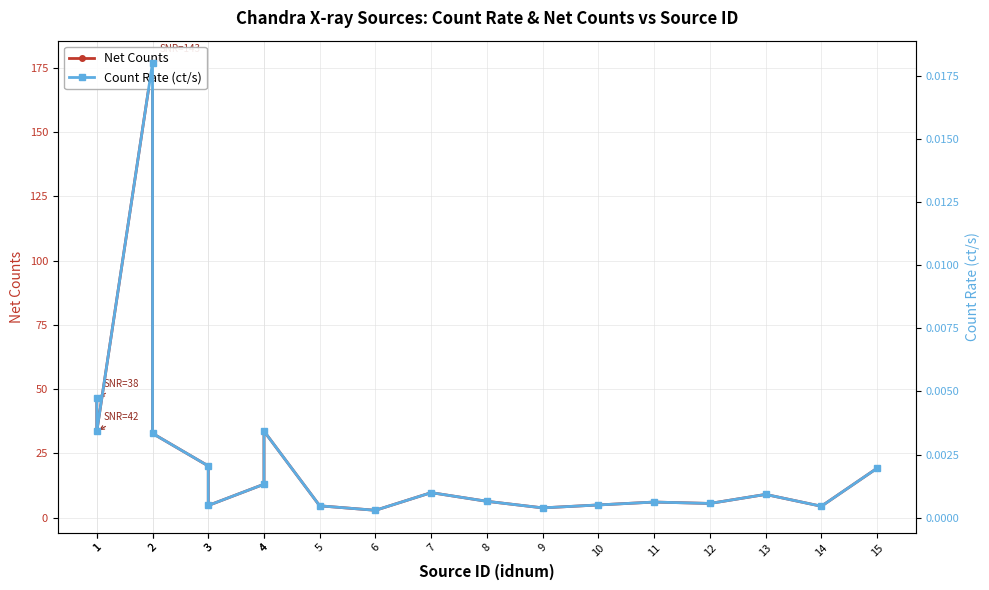

What is the average value of the Net Counts series?

23.0